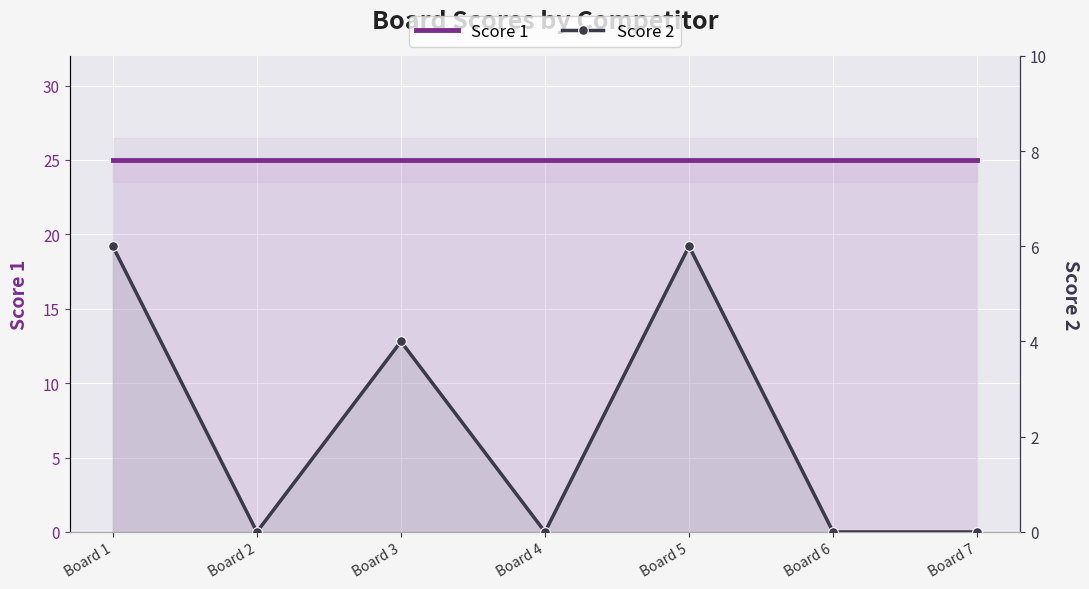

What are all the series names shown in the legend?

Score 1, Score 2